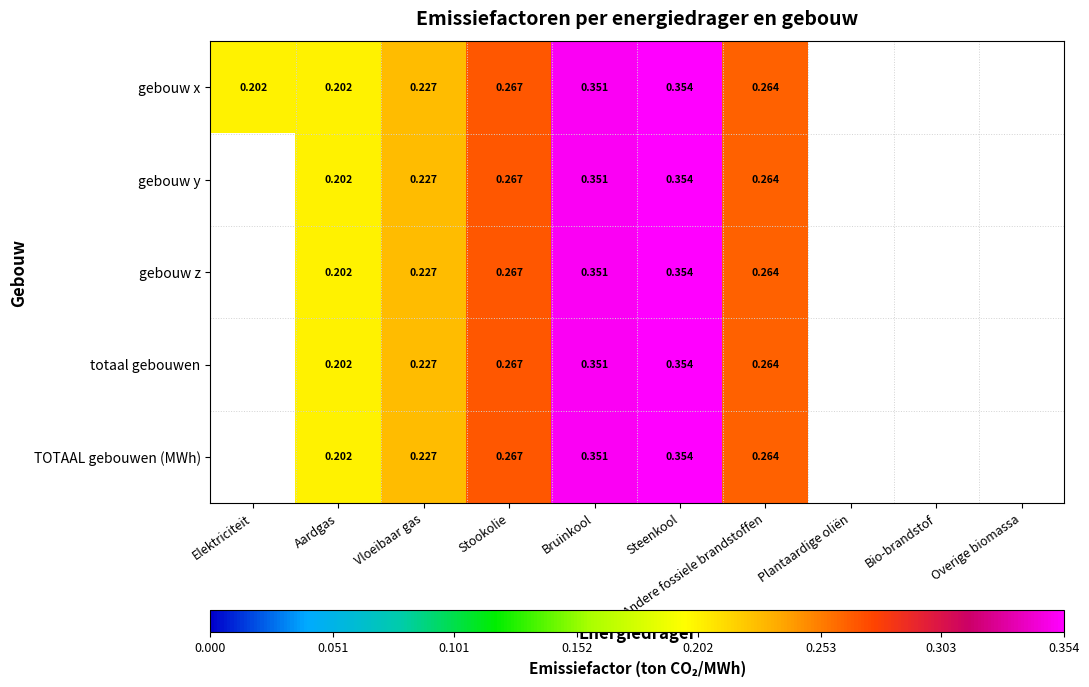

At which category is the sum across all series the highest?

Steenkool